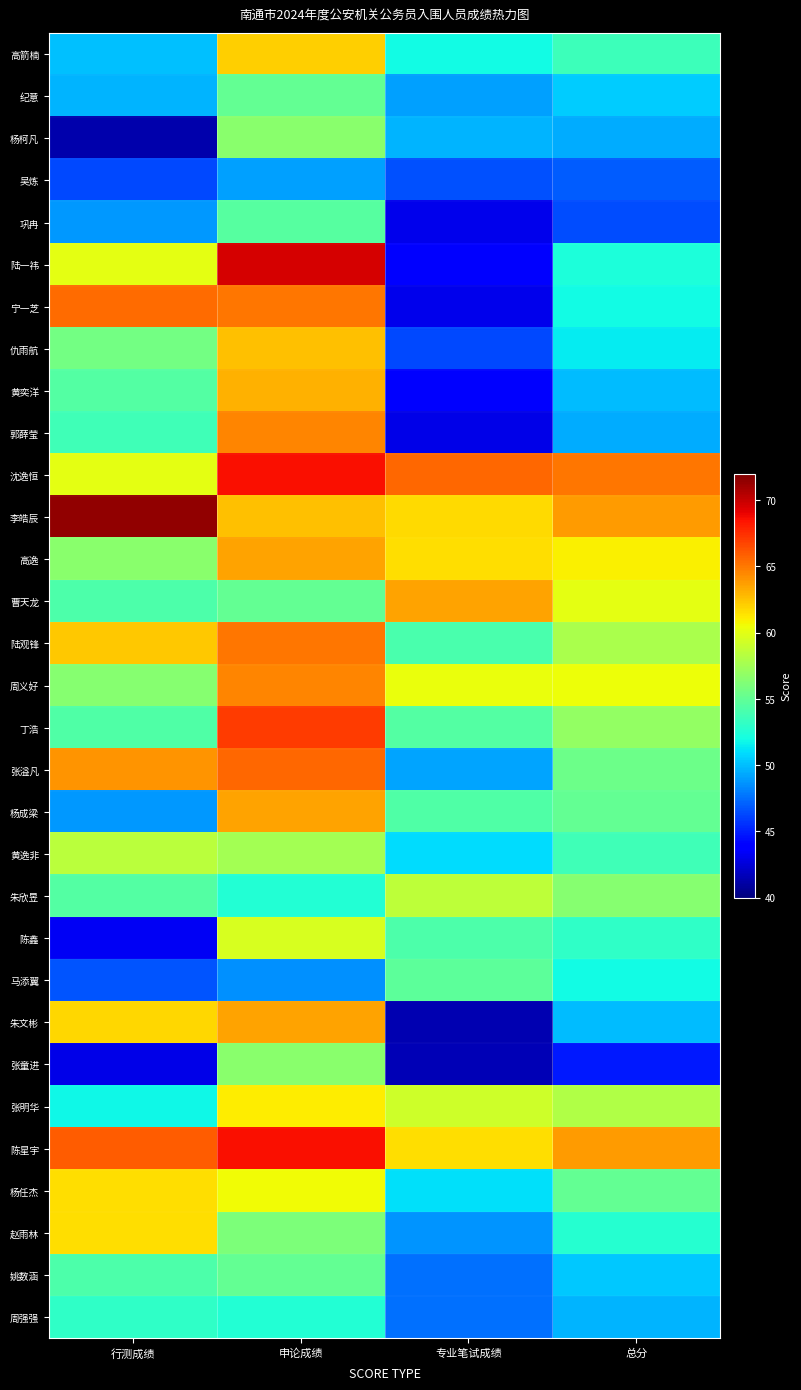

What is the minimum value shown in the chart?

41.3